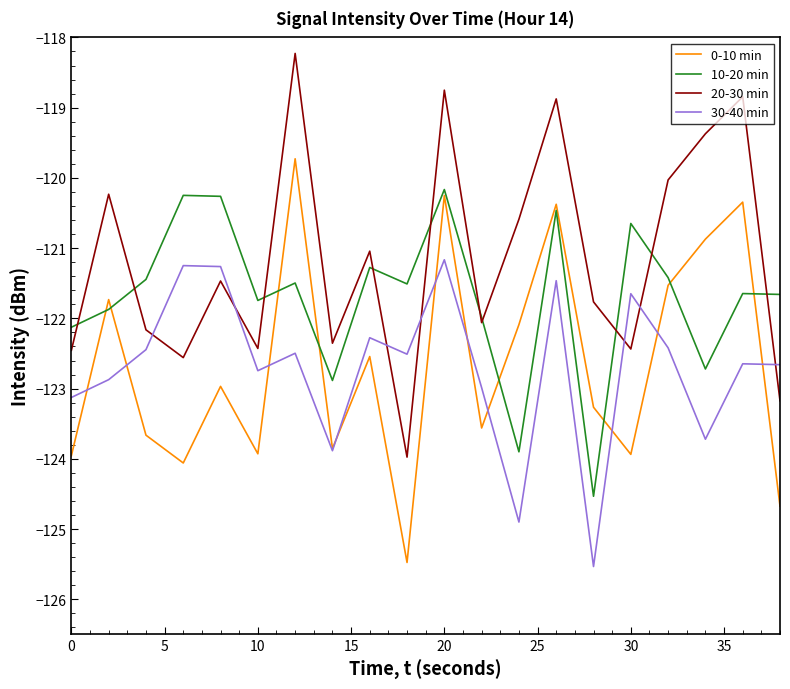

What is the greatest value displayed?

-118.2